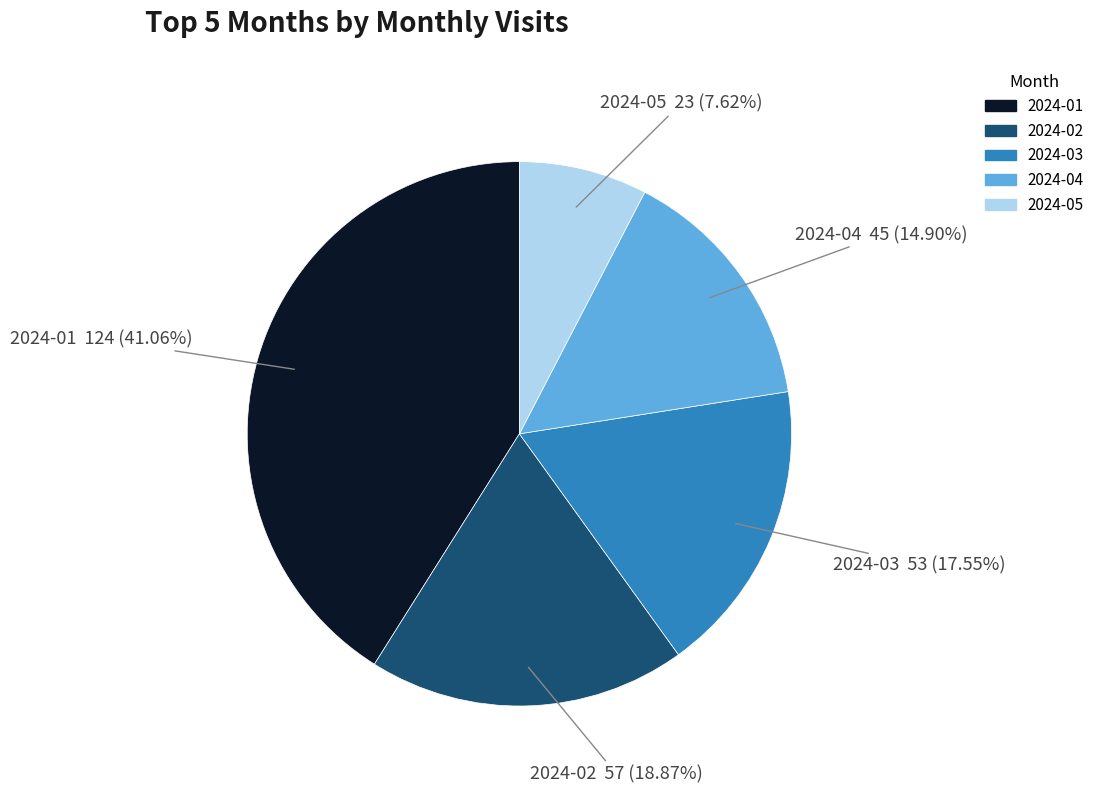

To the nearest percent, what is the difference between the 2024-05 and 2024-01 slice percentages?

33%